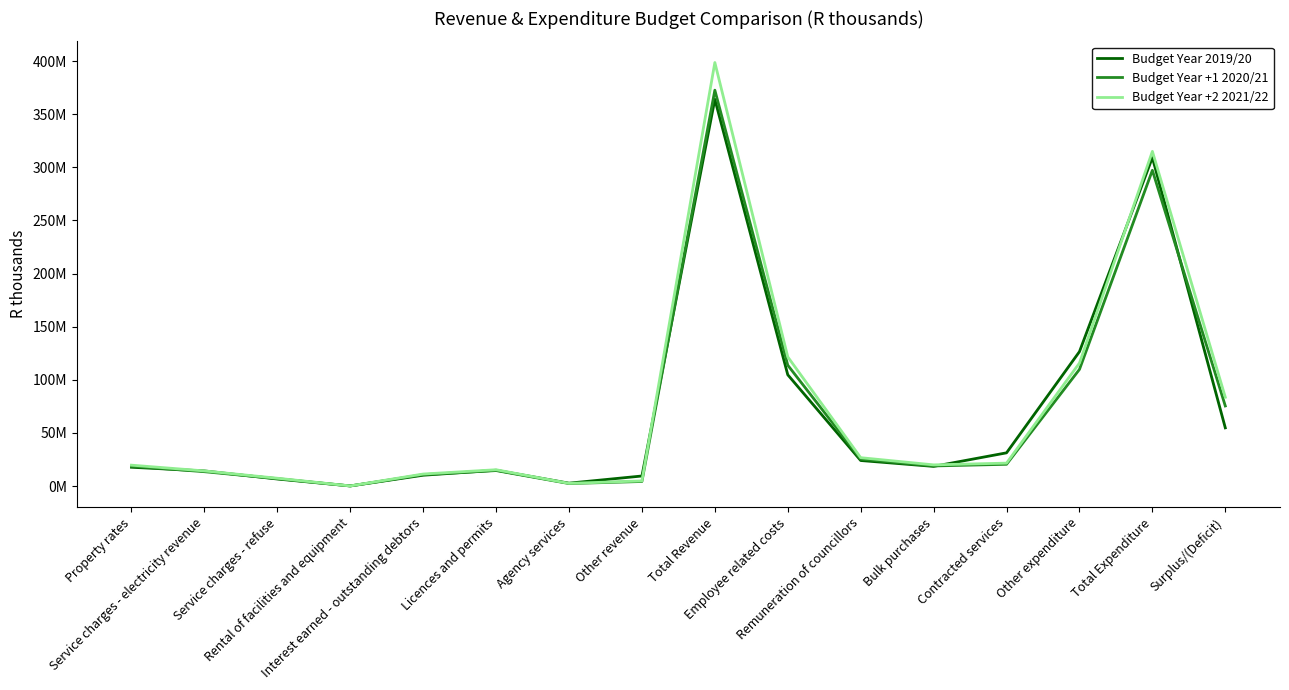

What is the difference between the second highest and second lowest values in the Budget Year +1 2020/21 series?

294741169.9